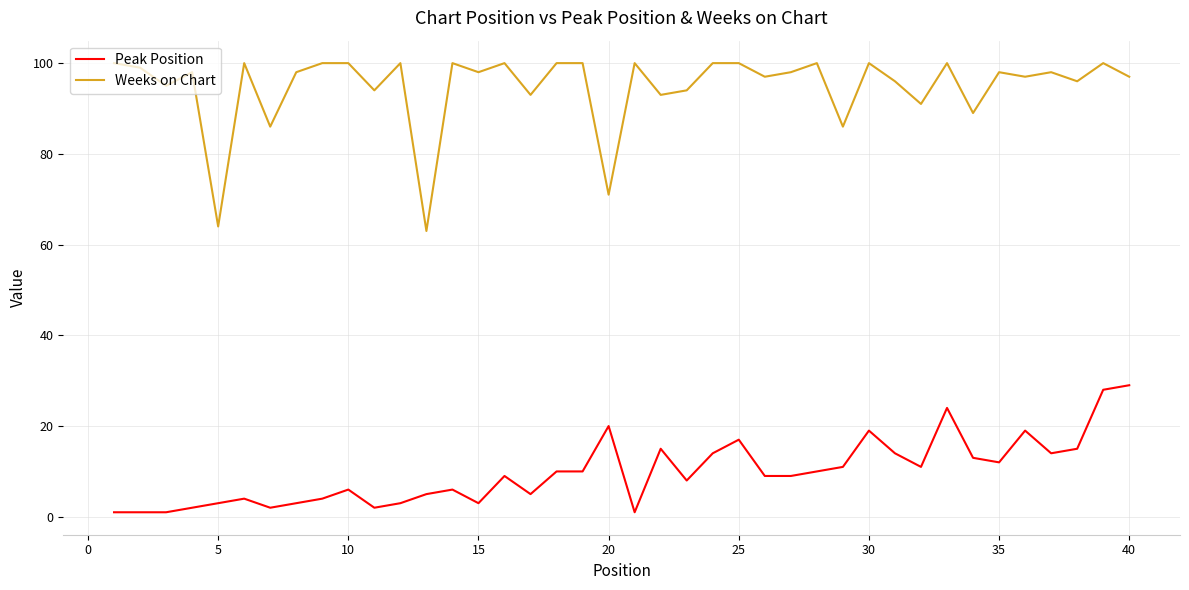

Does the chart display data point markers on the line(s)?

No